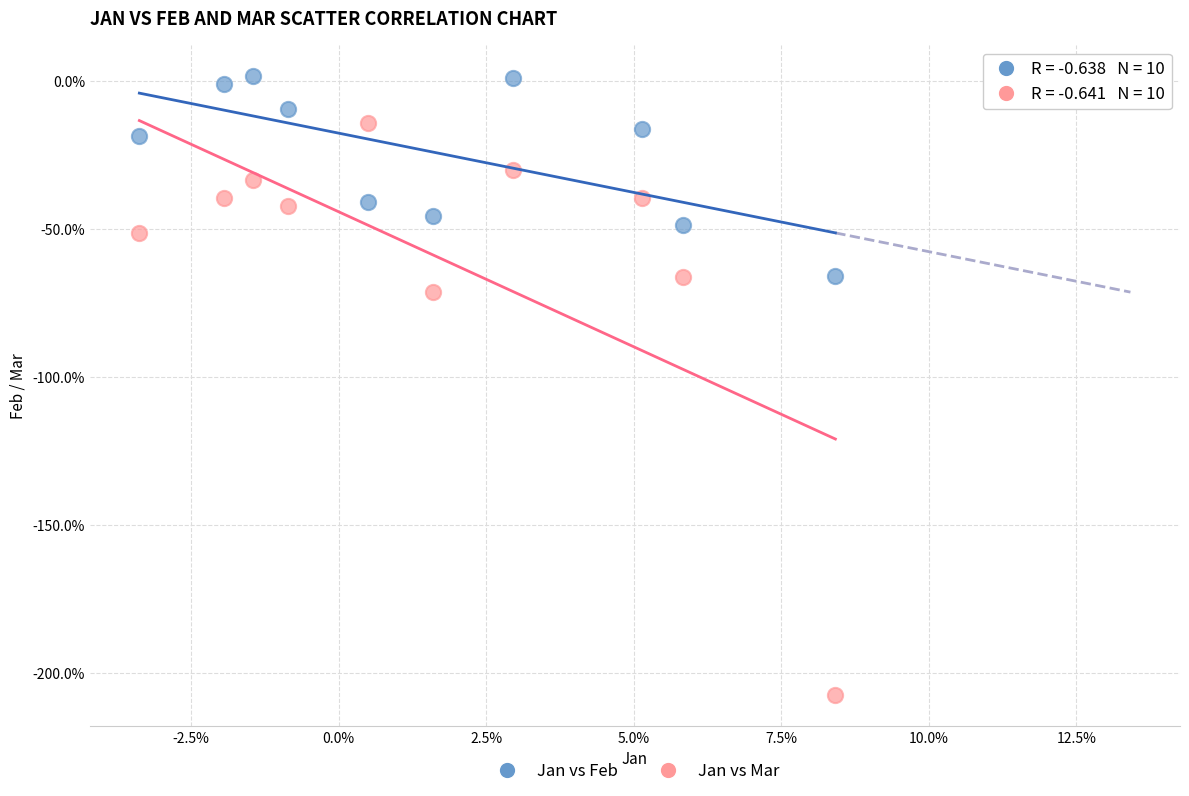

Which series reaches the maximum Y coordinate?

Jan vs Feb